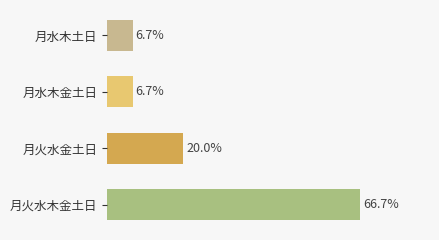

Which category has the highest value across all series?

月火水木金土日